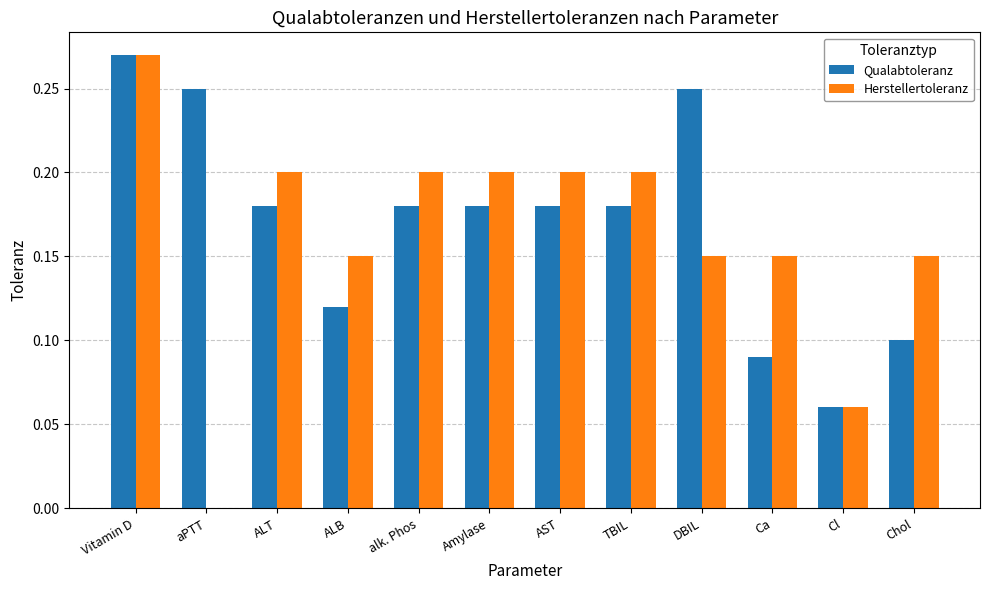

Between ALB and AST, which series saw the biggest shift?

Qualabtoleranz